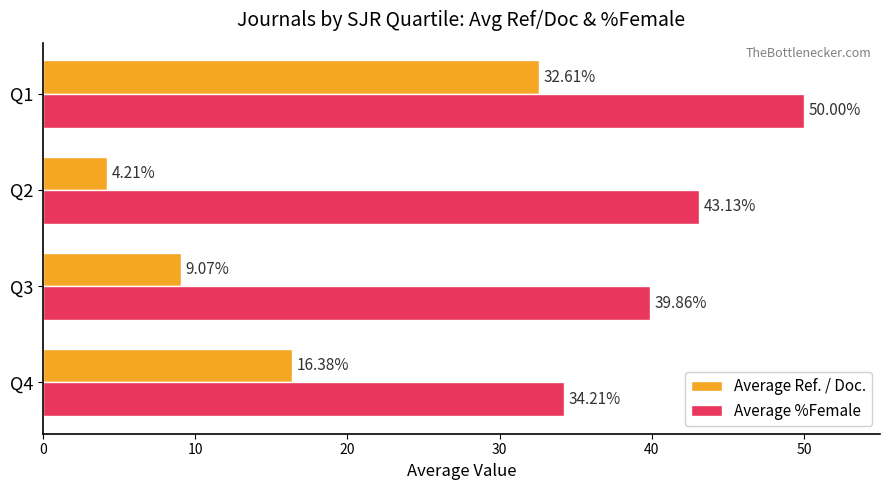

At how many categories does at least one series exceed 37?

3